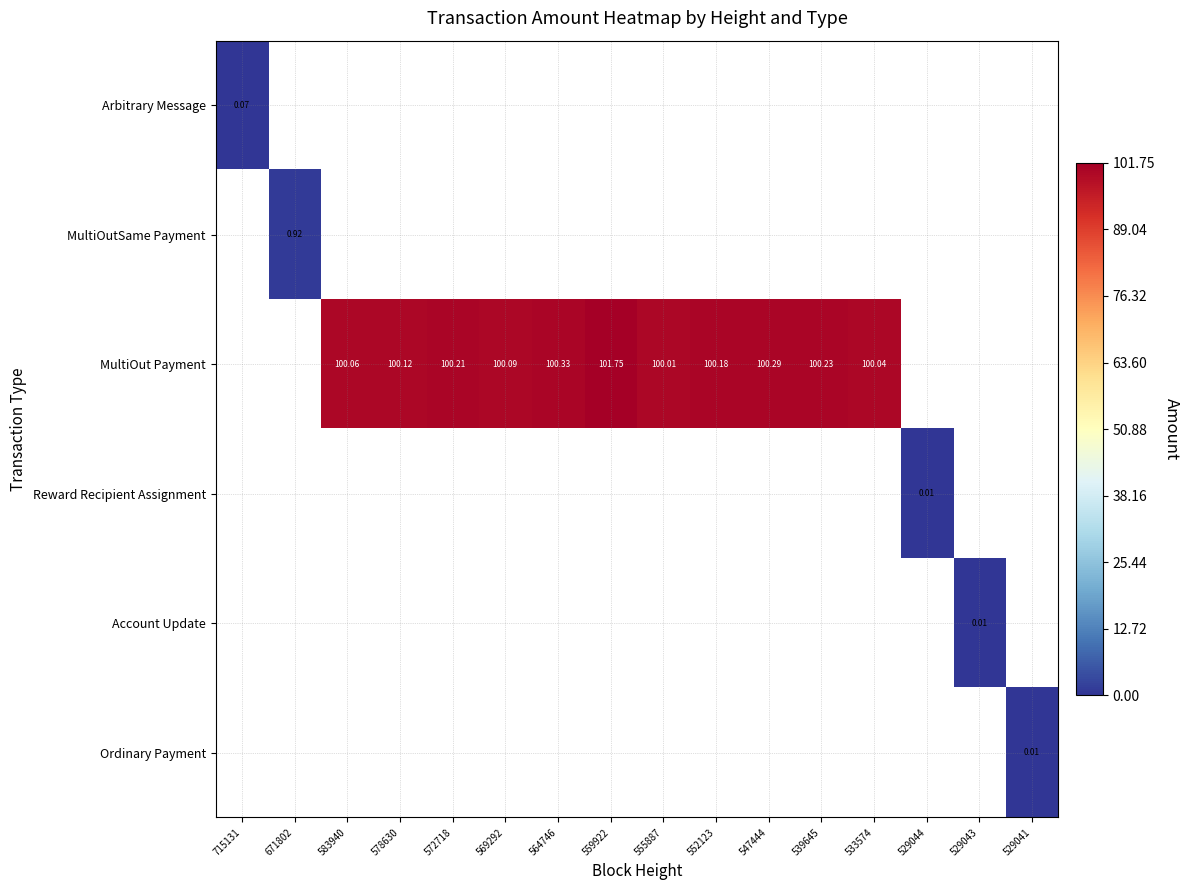

What is the spread (max minus min) of values at 539645?

100.2